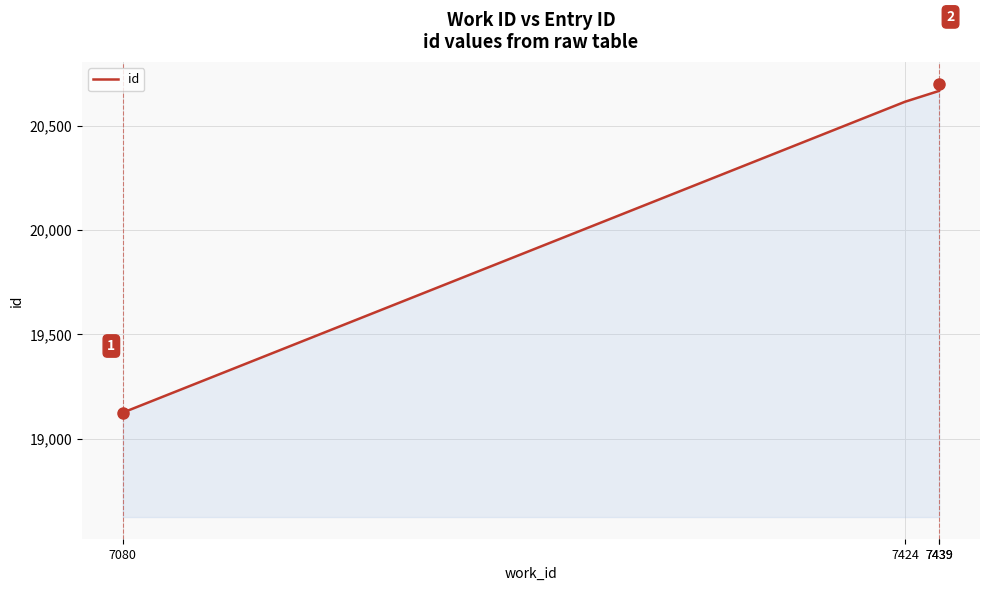

What is the greatest value displayed?

20701